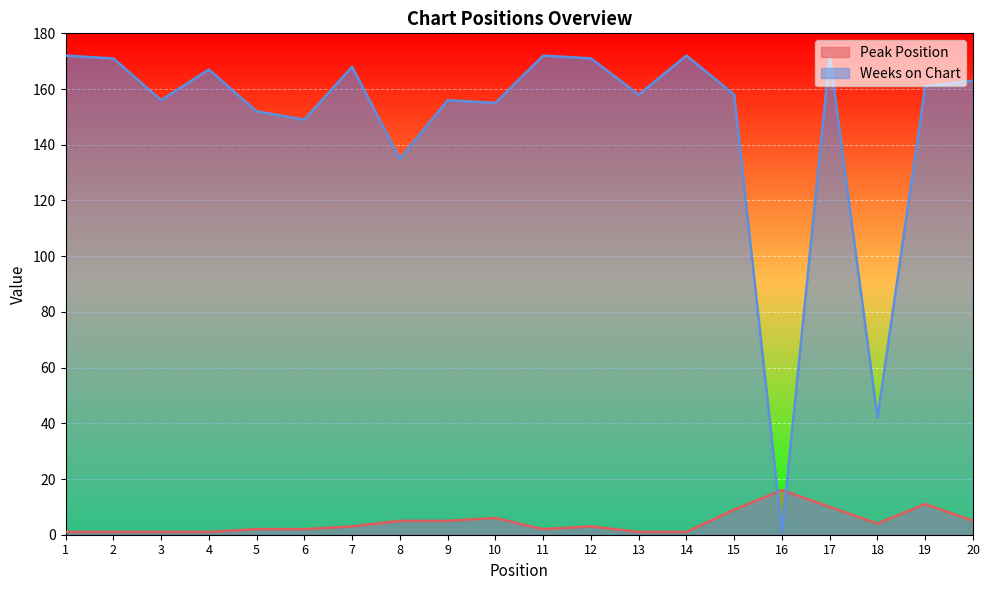

Between 4 and 12, which series saw the biggest shift?

Weeks on Chart